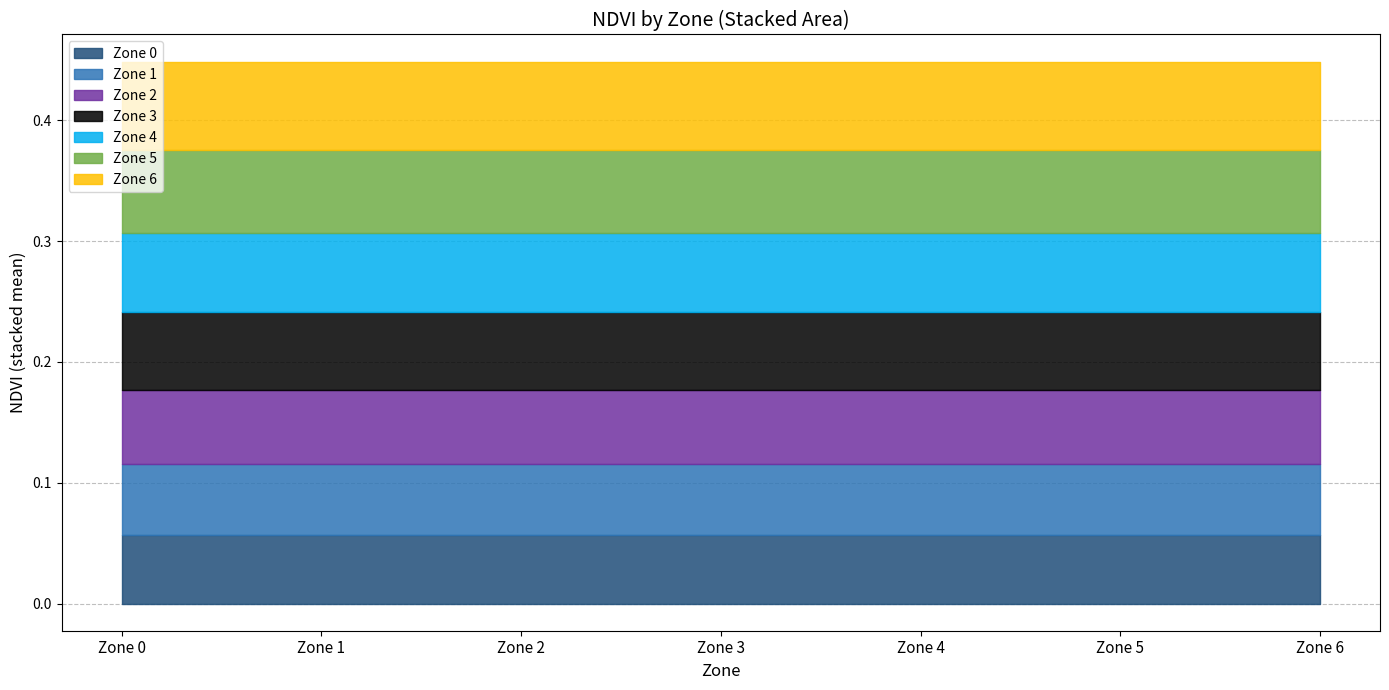

What value does the data have at Zone 4?

0.1